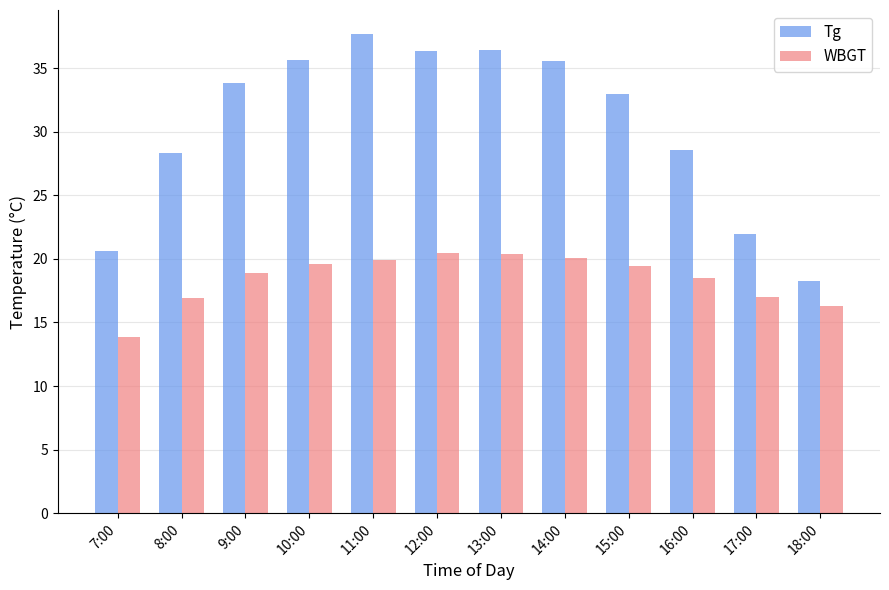

Rank the series by their average value, from highest to lowest.

Tg, WBGT